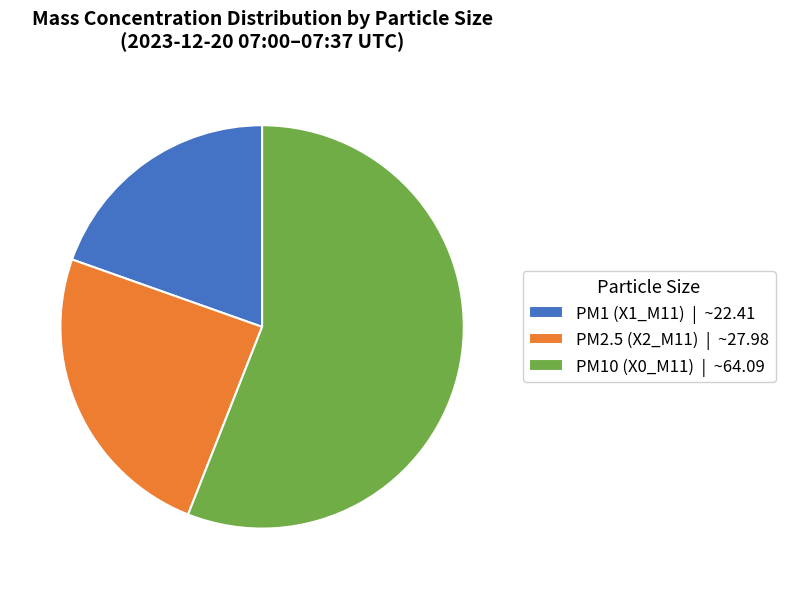

Is the sum of PM10 (X0_M11) | ~64.09 and PM2.5 (X2_M11) | ~27.98 greater than half?

Yes